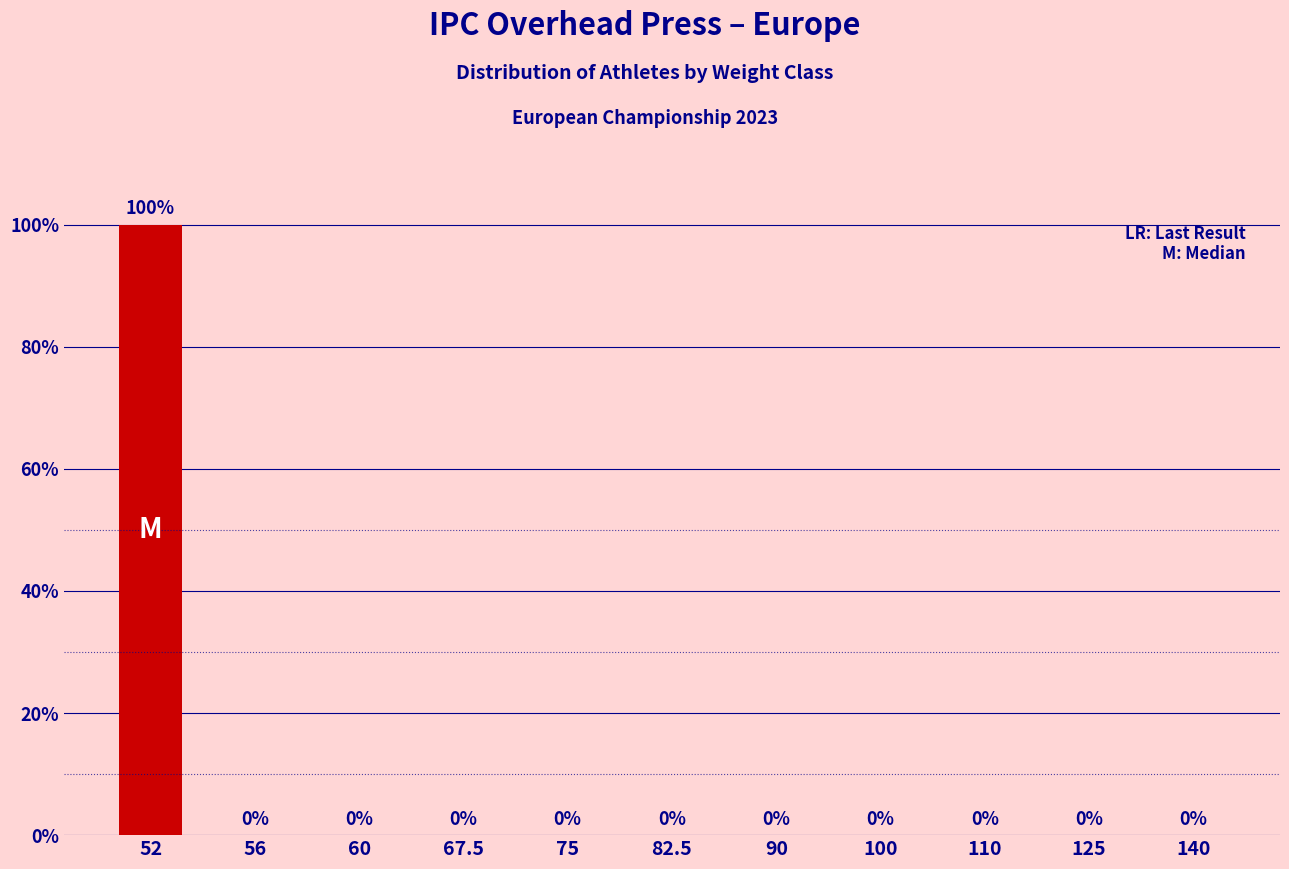

Reading left to right, what are all the values shown in this chart?

52=100	56=0	60=0	67.5=0	75=0	82.5=0	90=0	100=0	110=0	125=0	140=0